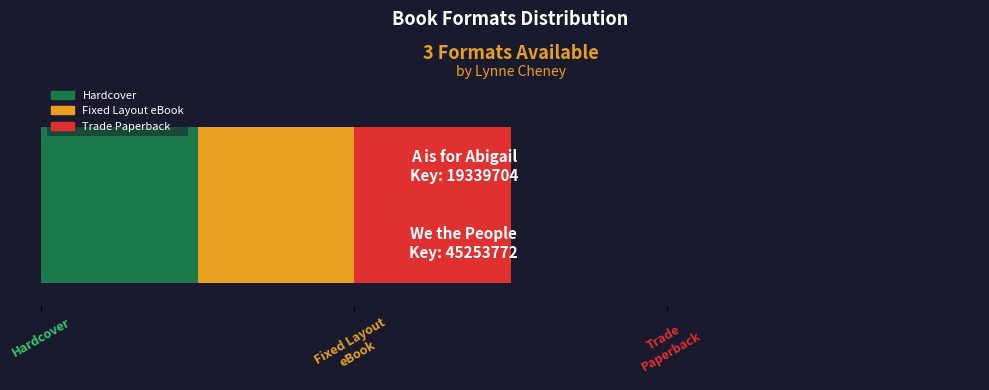

What is the difference between the Trade Paperback values at A is for Abigail and We the People?

25914068